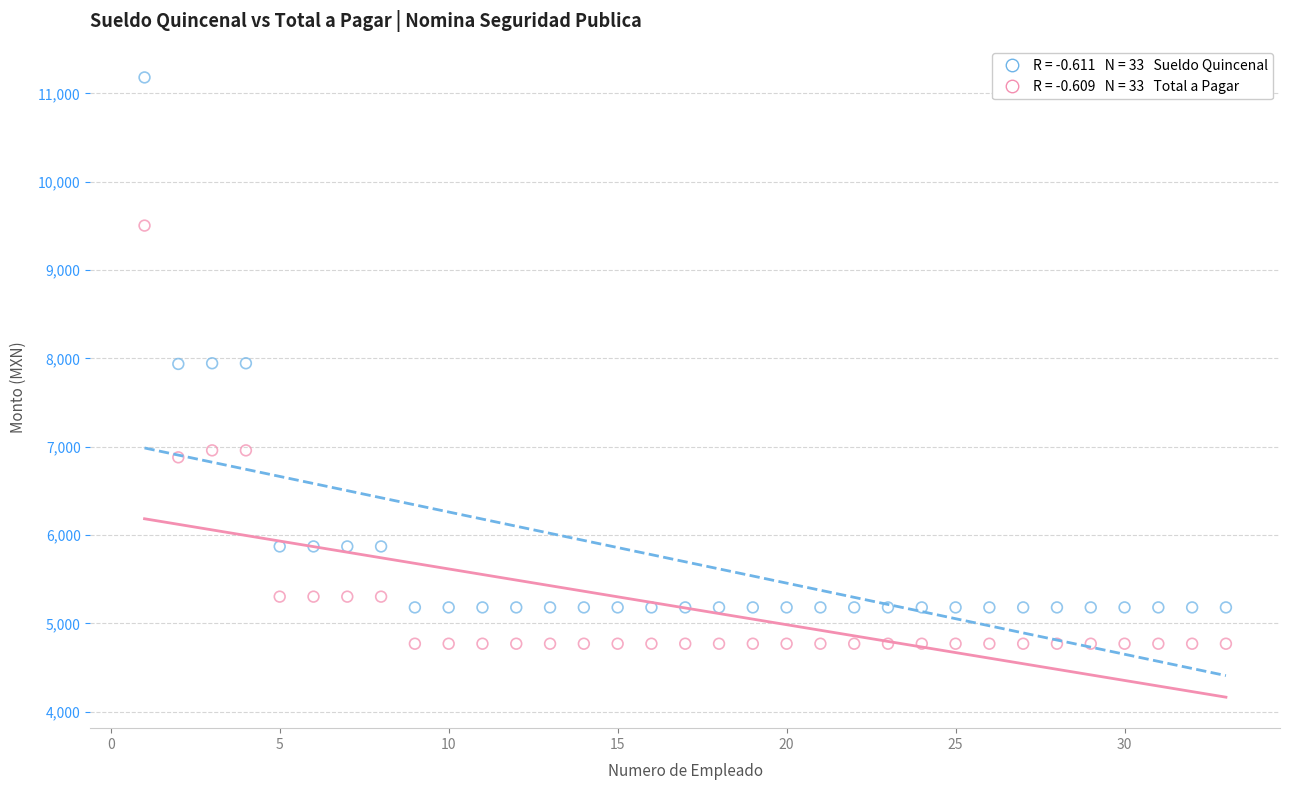

Across all data points, what is the range of X values (max minus min)?

32.0